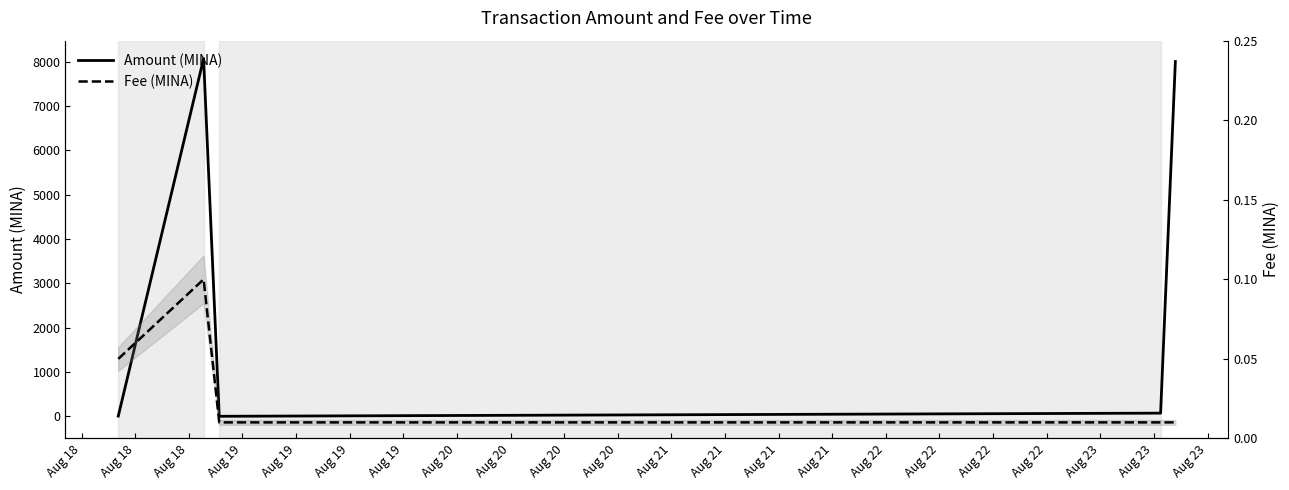

True or false: Fee (MINA) has more than 2 points higher than both neighbors.

False